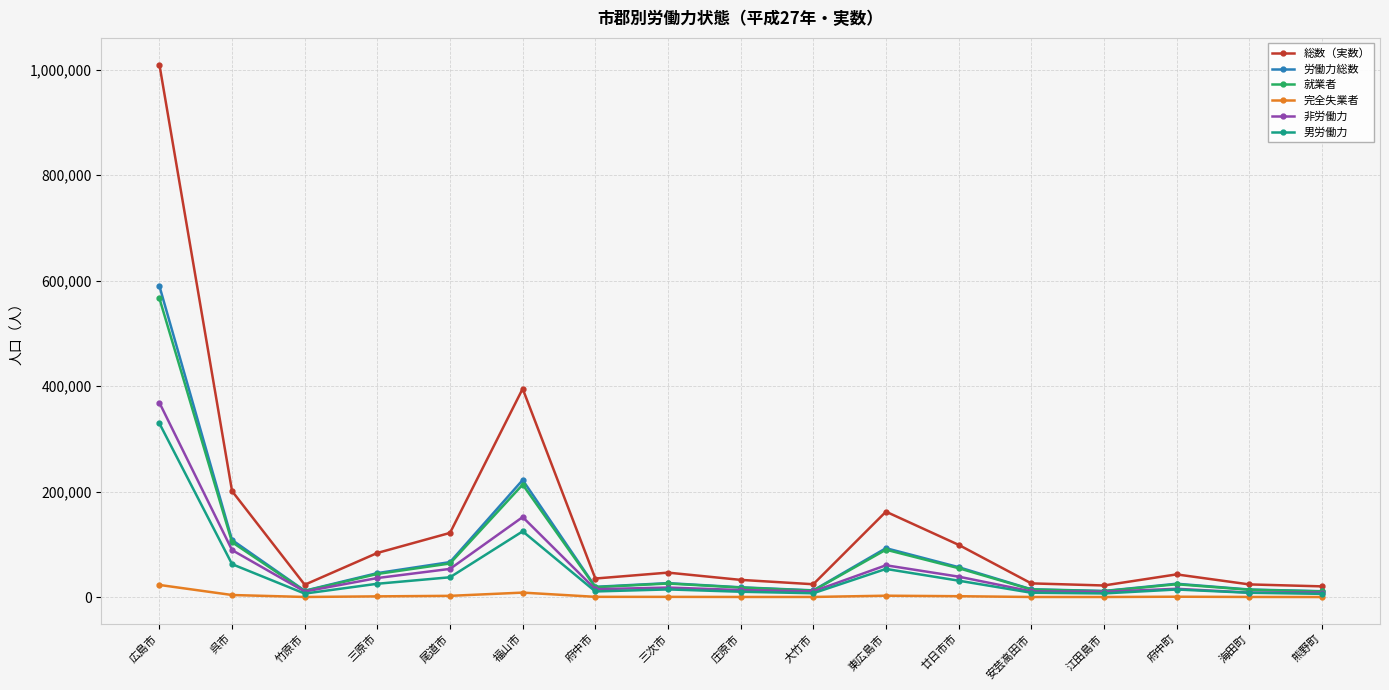

The value of 総数（実数） at 府中町 is 43283. True or false?

True